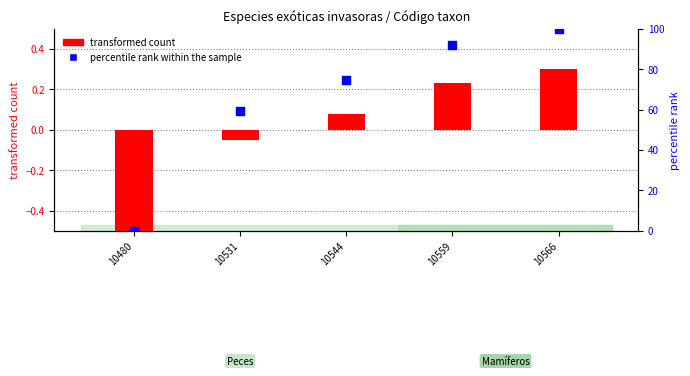

At how many categories does at least one series exceed 44?

4